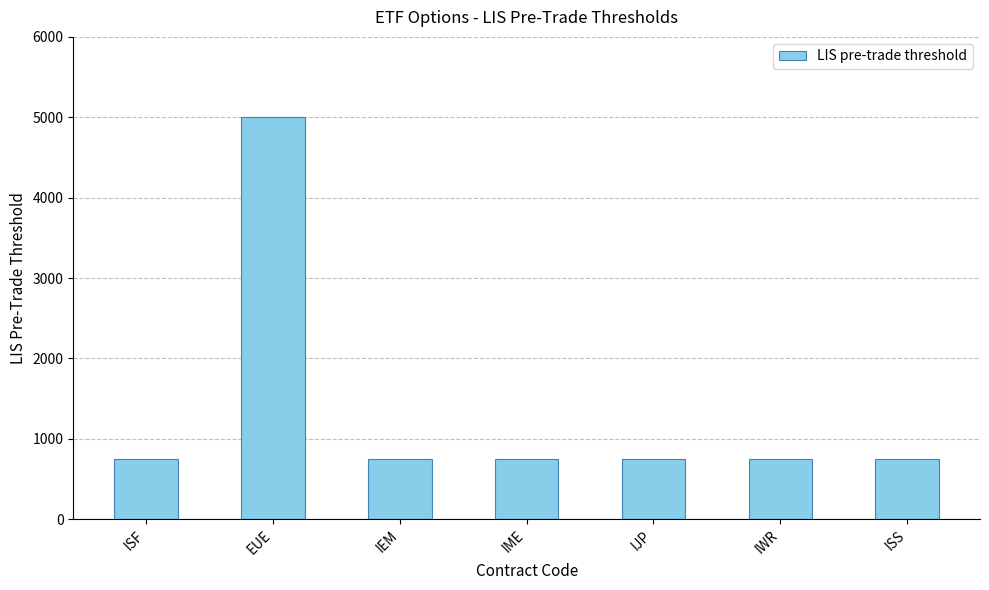

What is the label of the 4th bar from the left?

IME